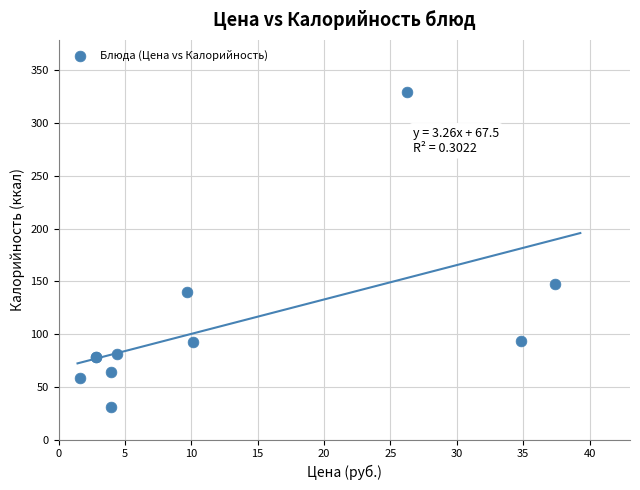

What Y value in the scatter plot is closest to 180?

147.3